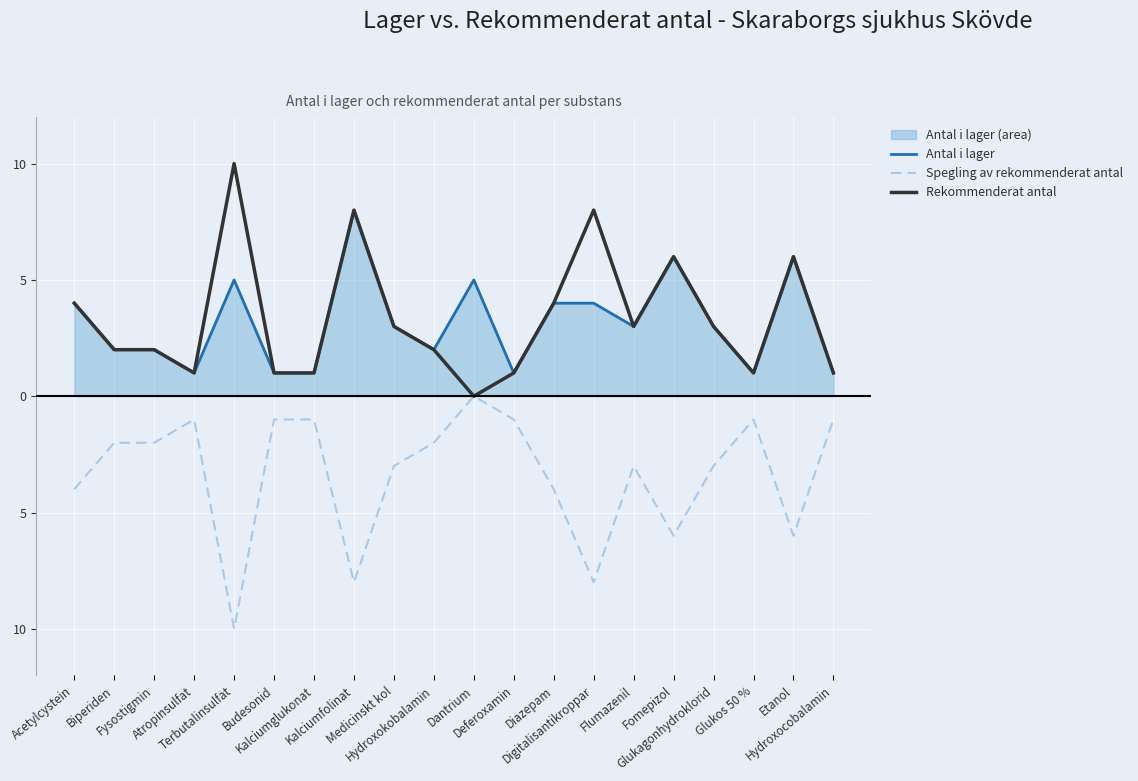

True or false: Spegling av rekommenderat antal and Antal i lager intersect in this chart.

False